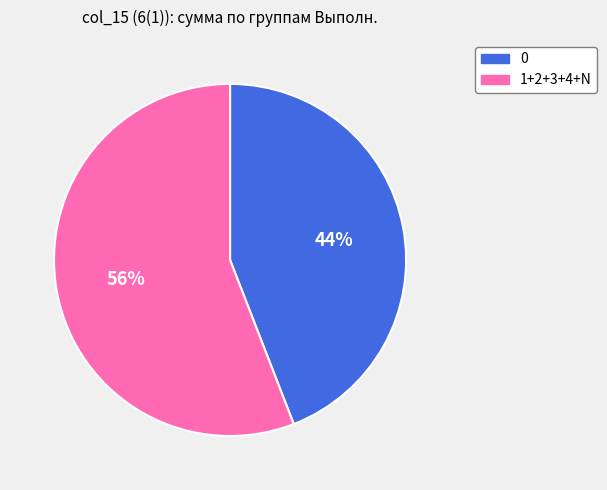

How many slices are in this pie chart?

2